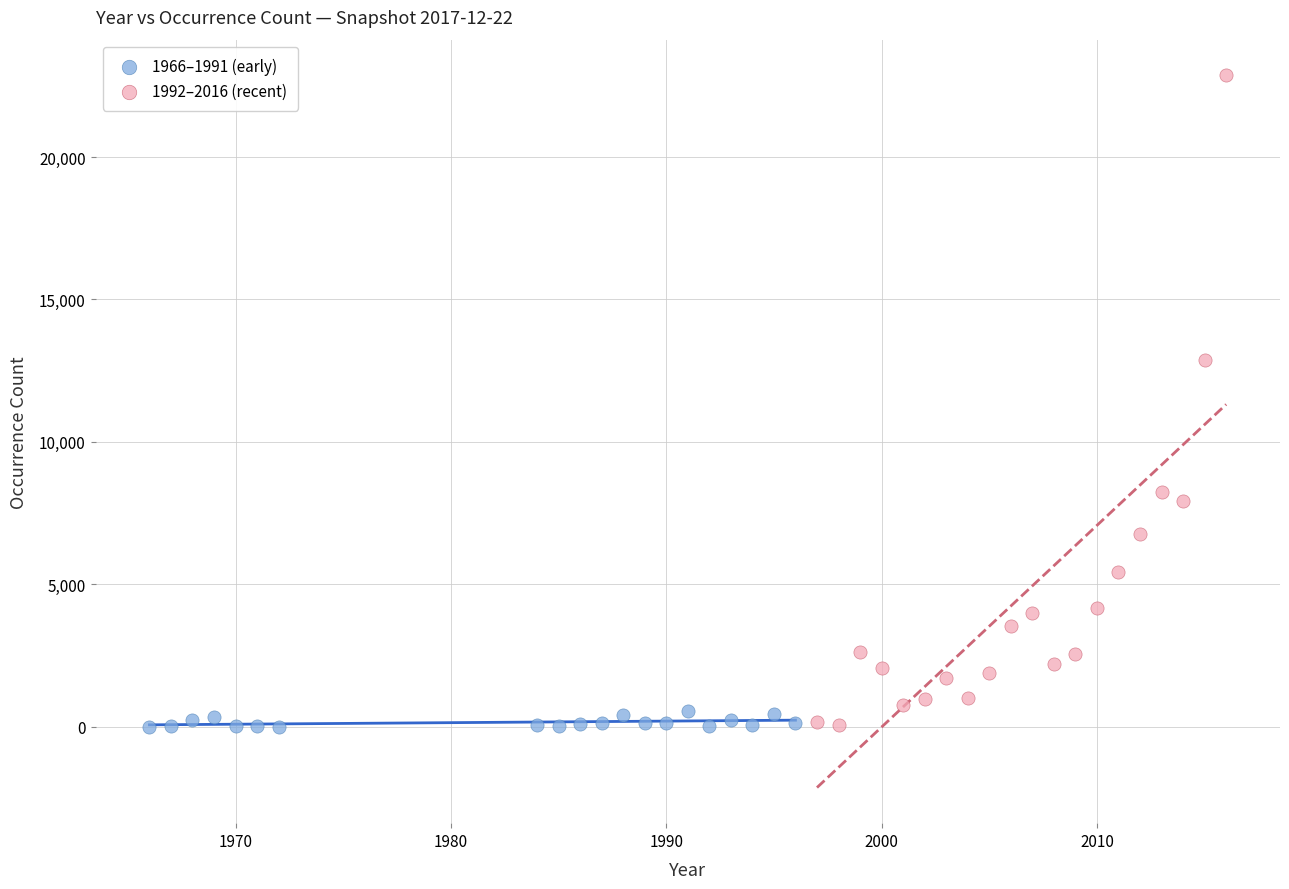

Which series reaches the maximum Y coordinate?

1992–2016 (recent)